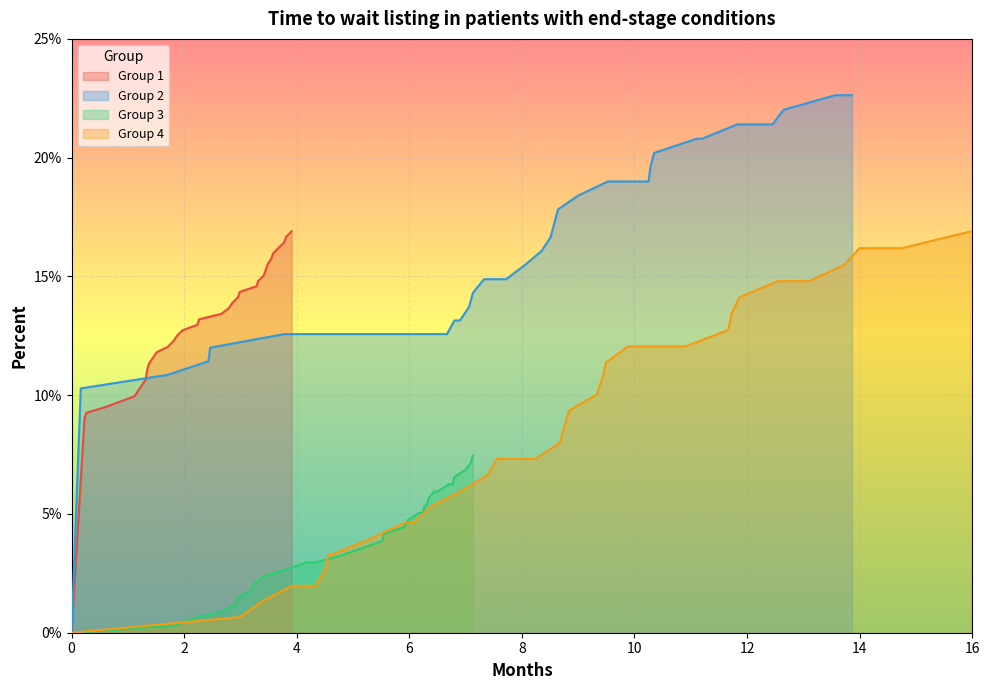

How many values in the Group 3 series exceed 4?

18